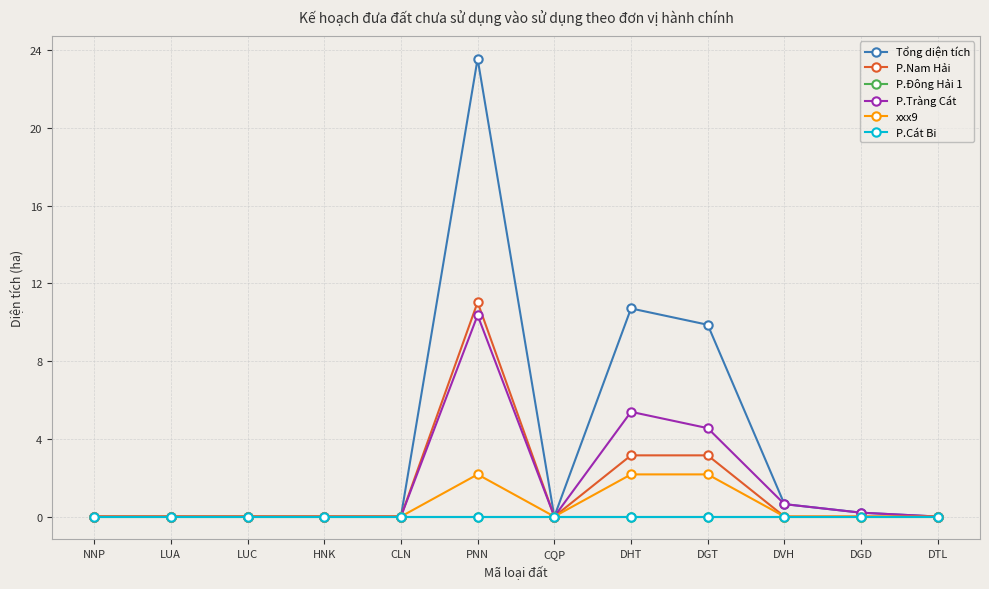

Is this an area chart (filled region under the line)?

No